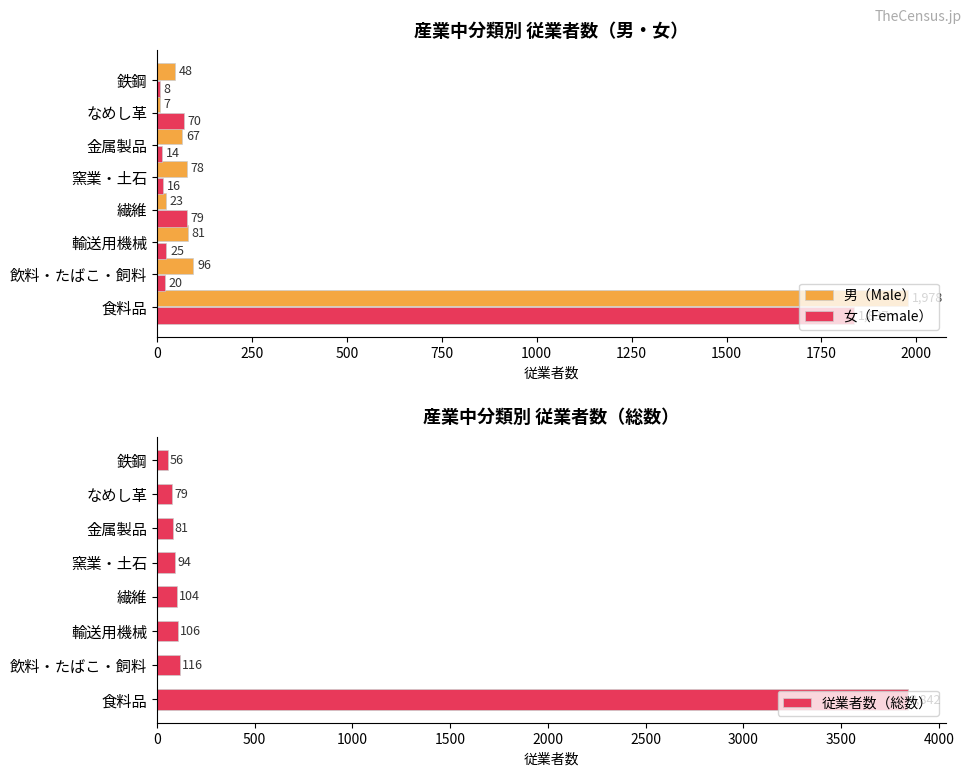

Count the number of categories in the chart.

8